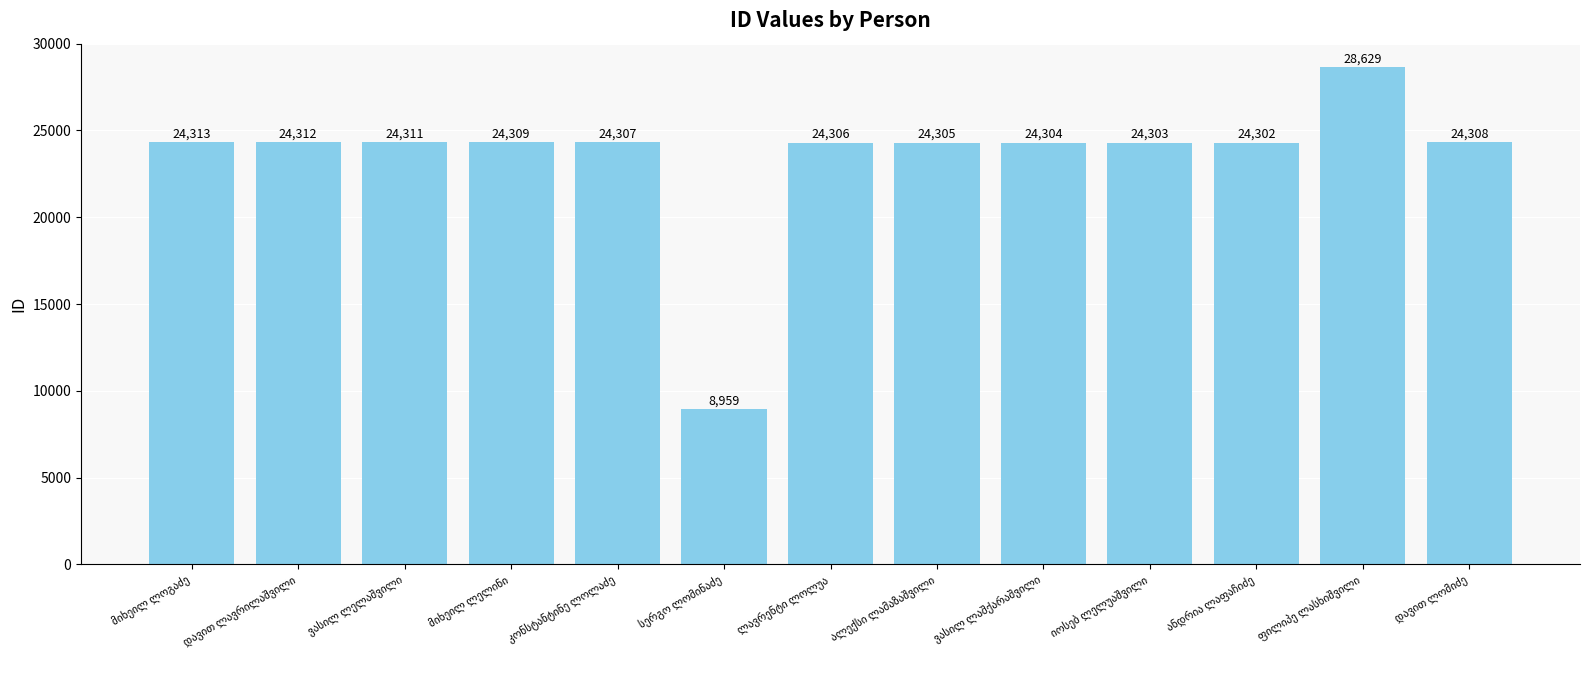

What is the average value?

23459